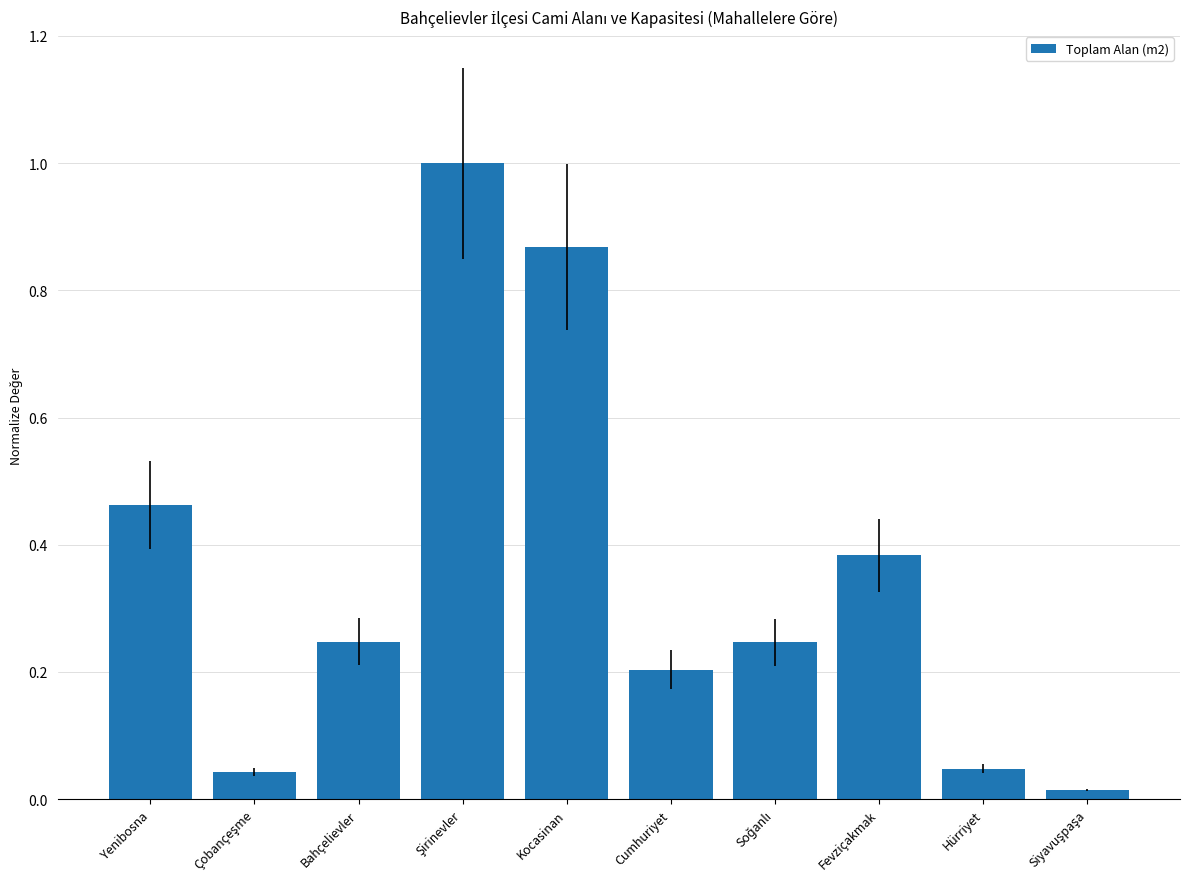

Does the chart contain any negative values?

No